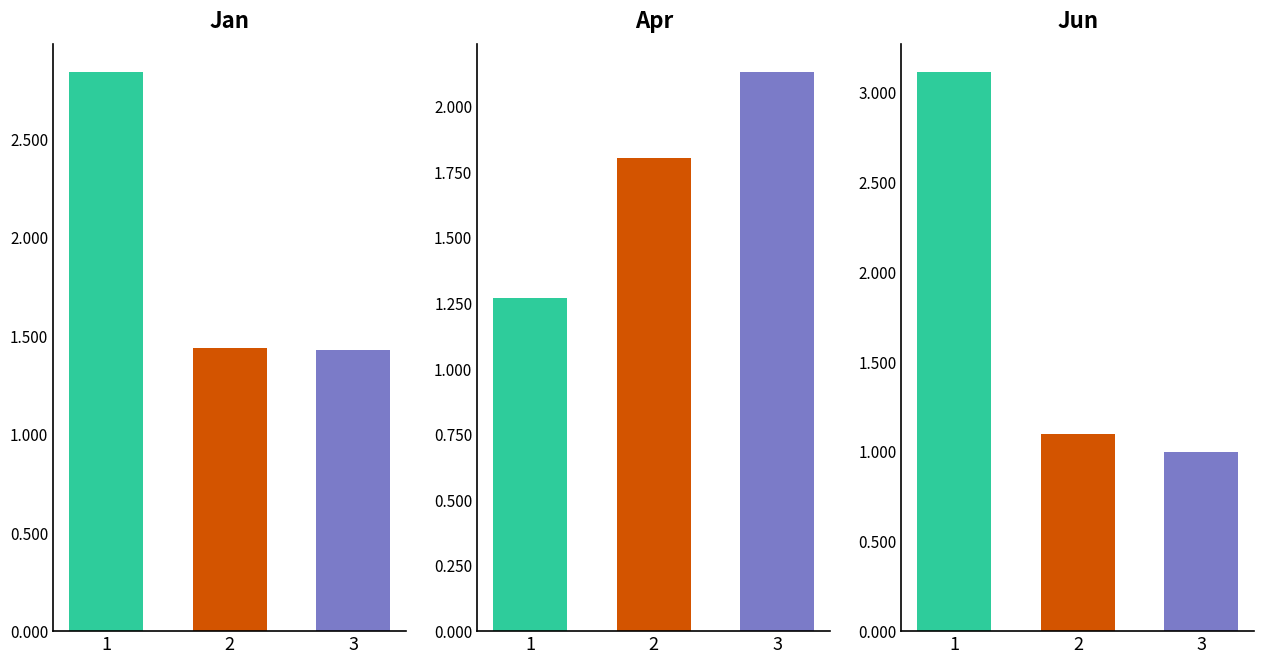

True or false: Feb has a value of 0.1 at pct45.

False